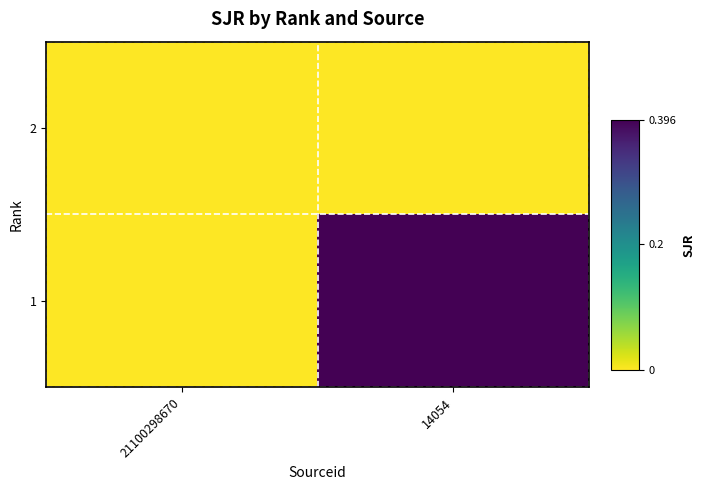

What is the maximum value shown in the chart?

0.4